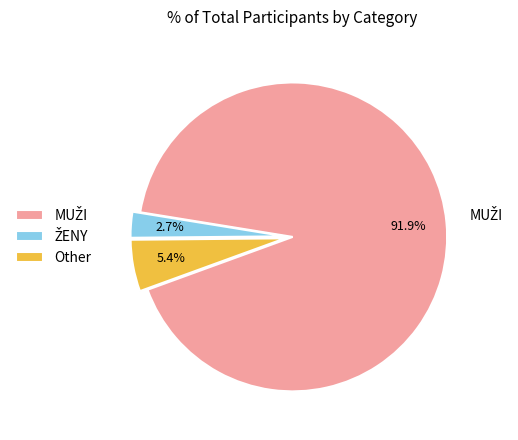

How much of the chart is everything except Other?

94.6%